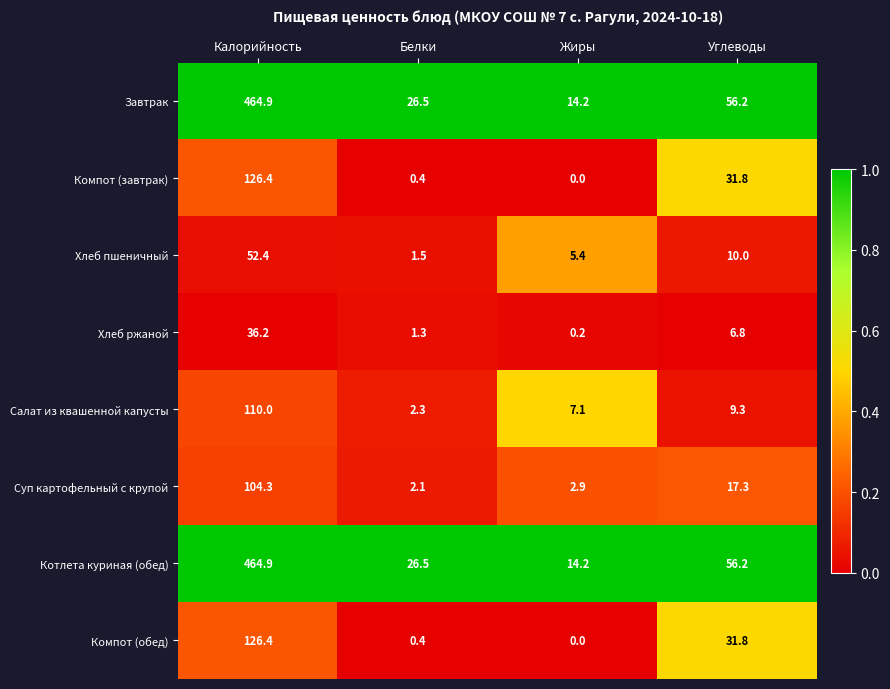

What is the difference between the highest and lowest values at Белки?

26.1